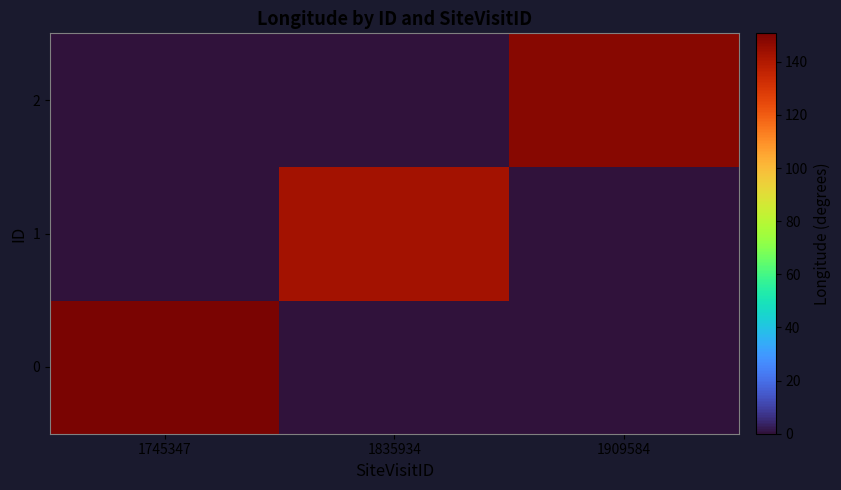

How many data points does each series have?

3